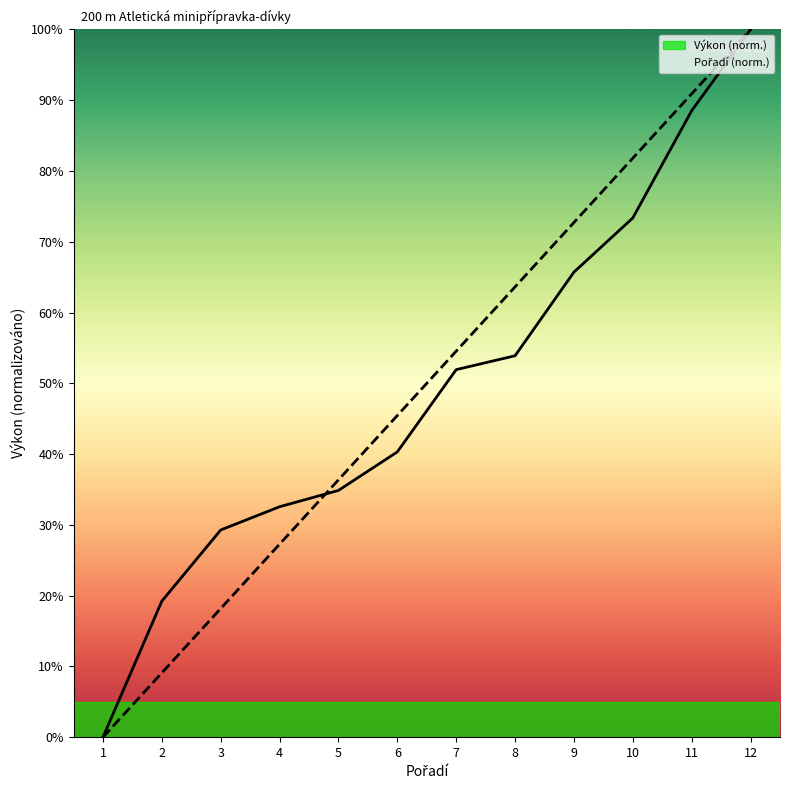

At which category is the sum across all series the highest?

12